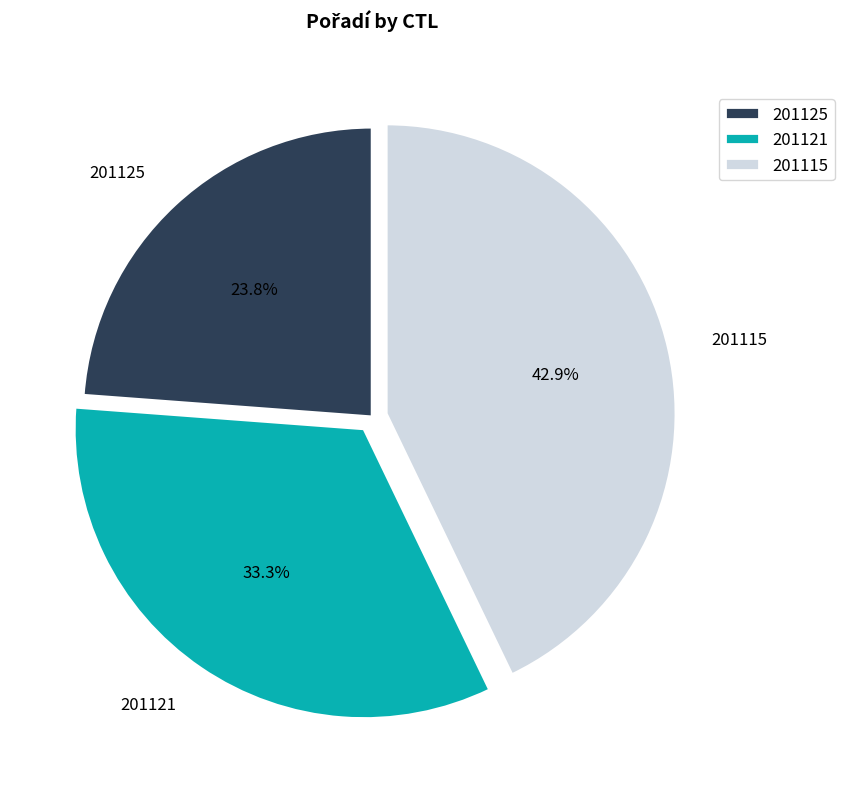

Which category has the biggest portion of the pie?

201115